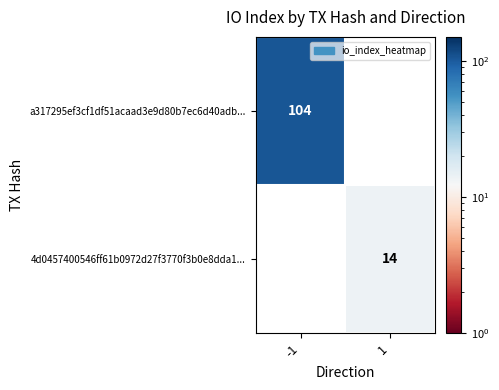

What is the total value across all series at 1?

14